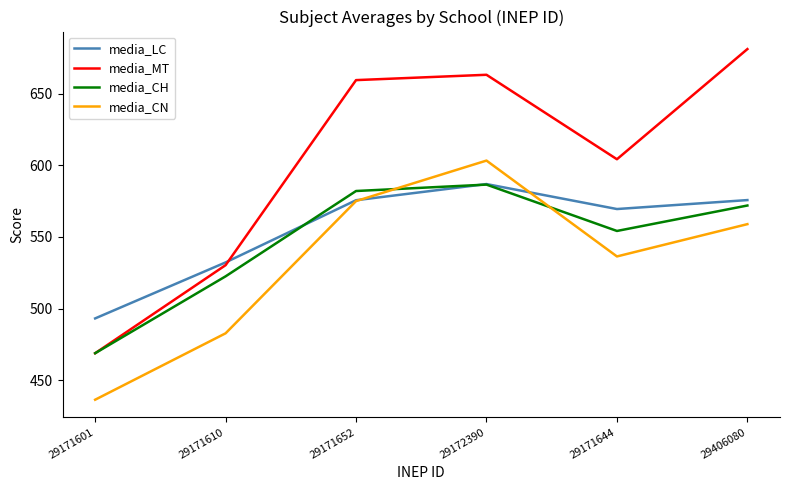

How many lines are shown in the chart?

4